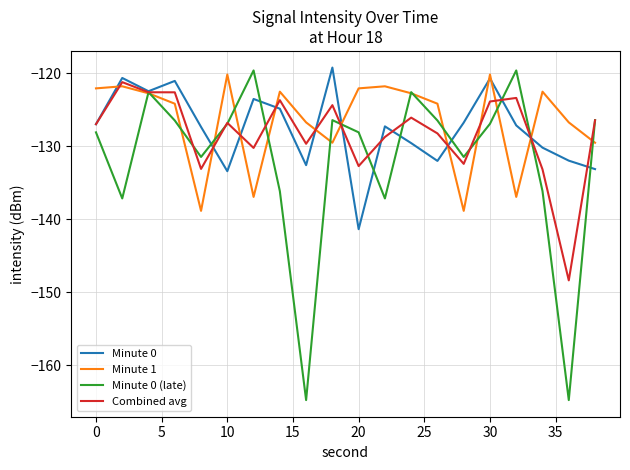

Which series has the largest range (max minus min)?

Minute 0 (late)